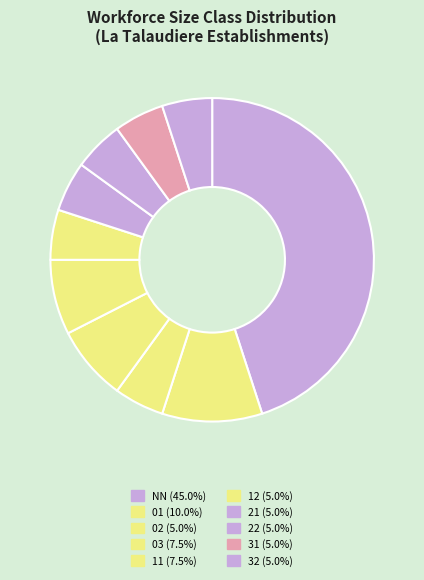

To the nearest percent, what is the difference between the 21 and NN slice percentages?

40%